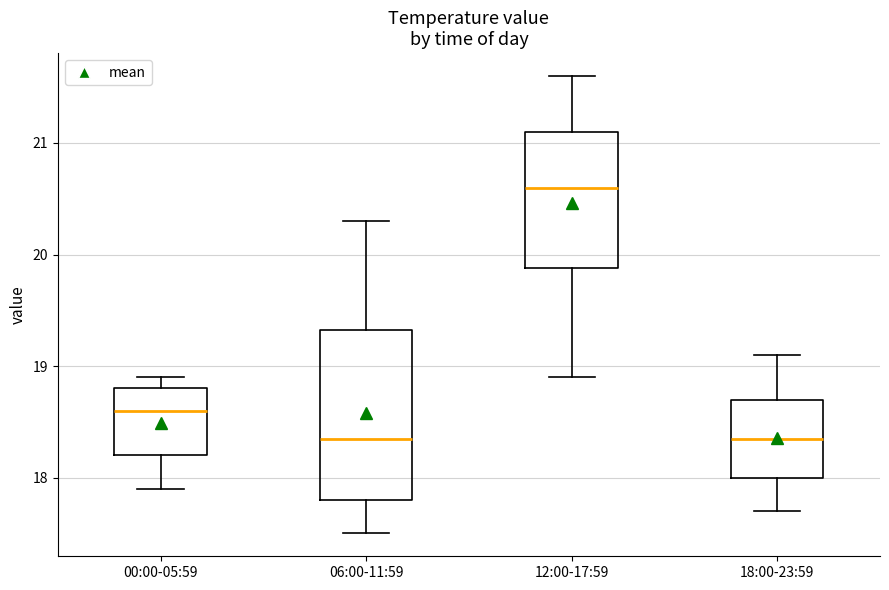

Which box has the highest median line?

12:00-17:59